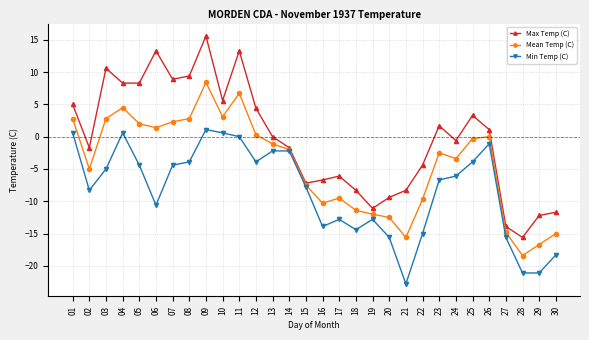

At which category does Mean Temp (C) reach its first local peak?

04